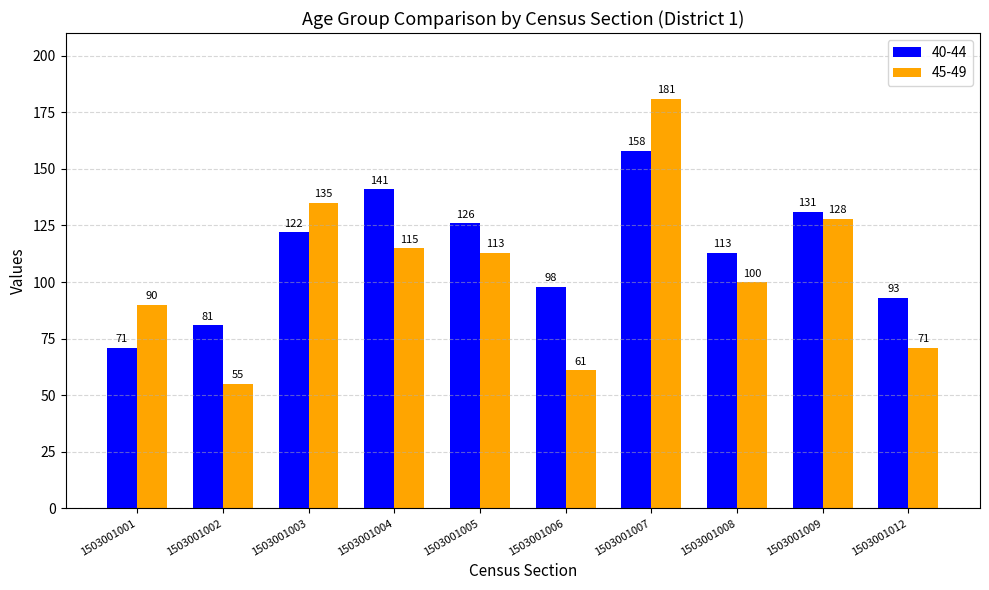

Between 1503001007 and 1503001012, which series saw the biggest shift?

45-49